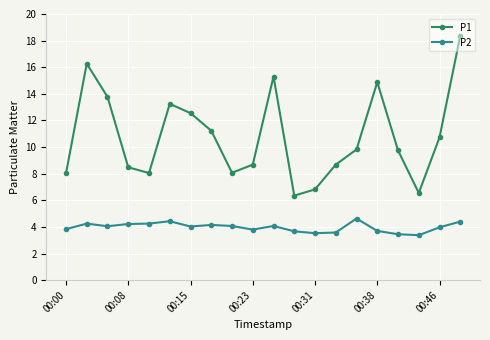

Rank the series by their average value, from highest to lowest.

P1, P2